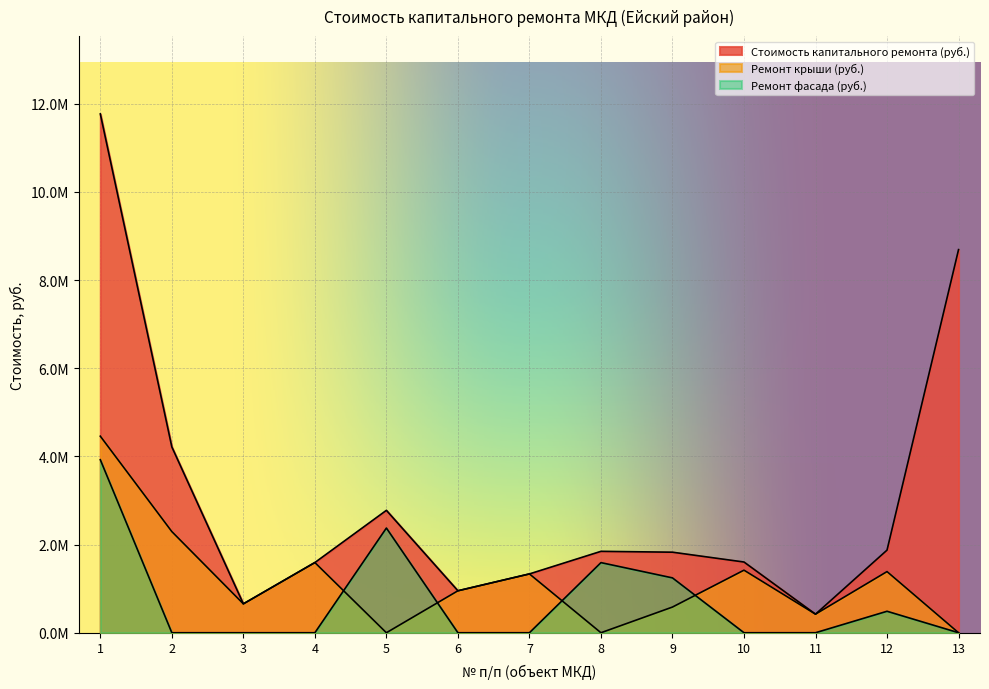

Count the number of categories in the chart.

13